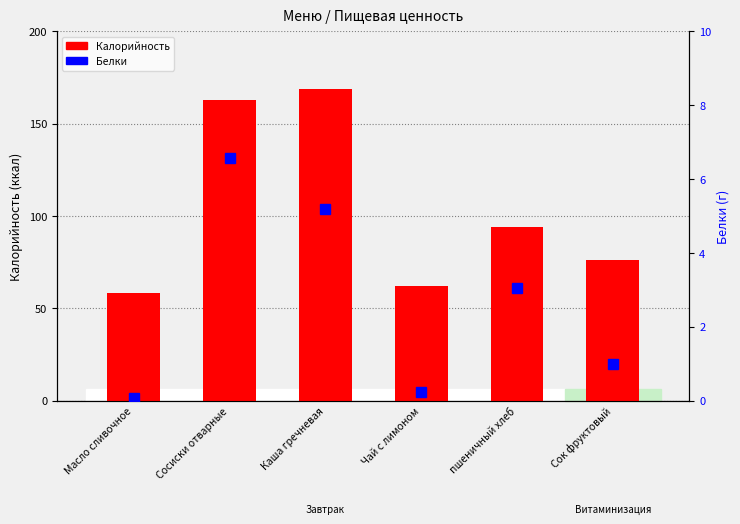

Reading right to left, extract all data points from this chart.

Калорийность: 76.0	93.8	61.8	168.7	162.8	58.2
Белки: 1.0	3.0	0.2	5.2	6.6	0.1